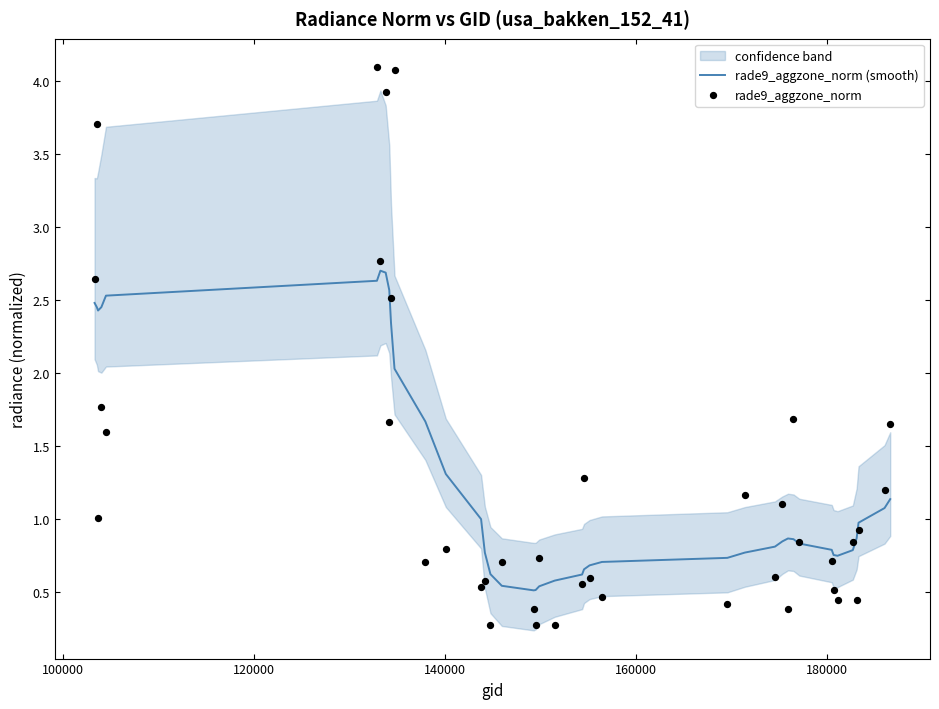

Which series reaches the maximum Y coordinate?

rade9_aggzone_norm